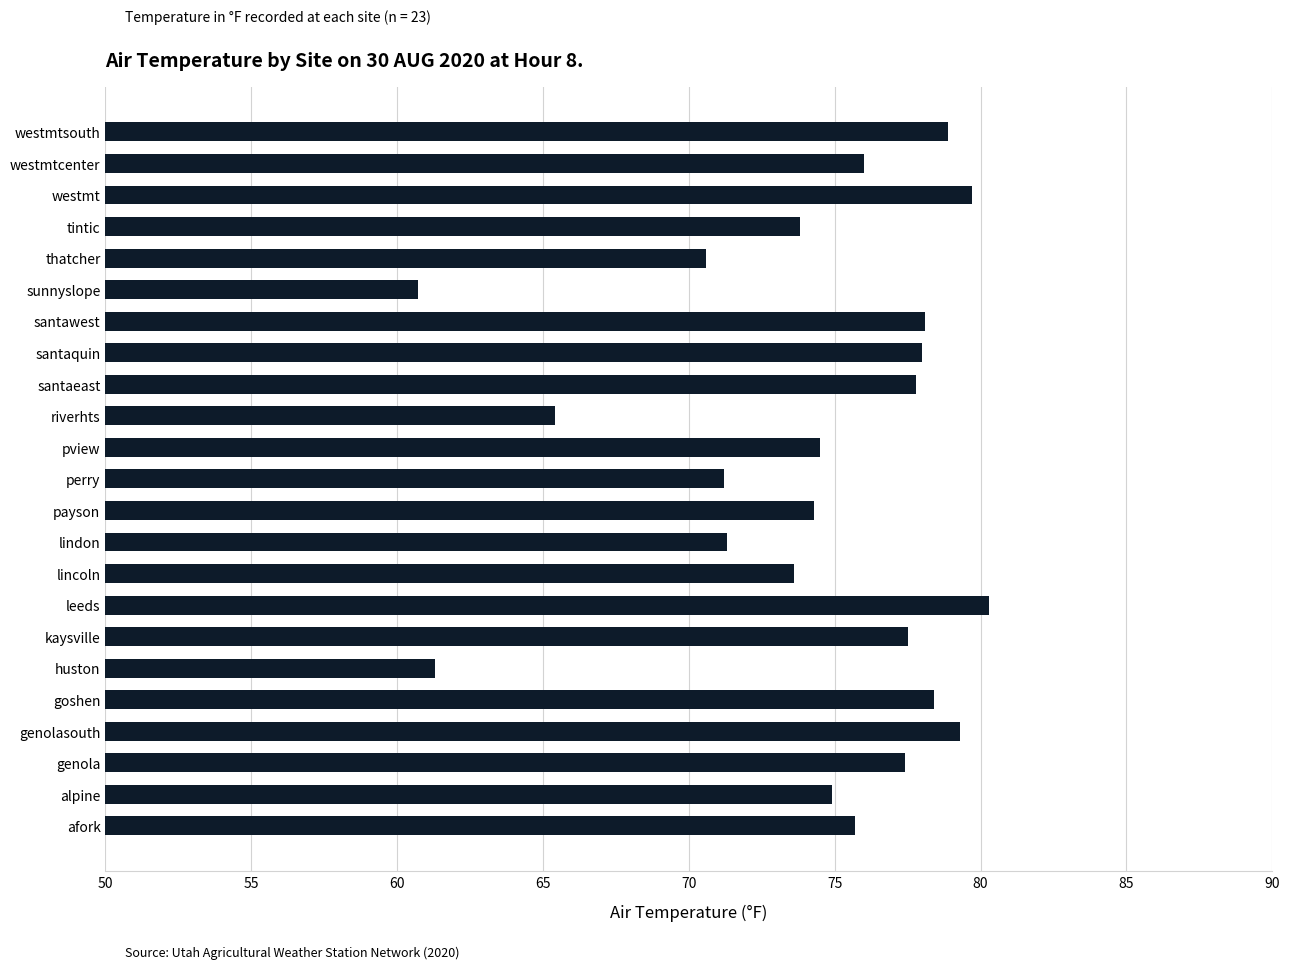

Count the number of categories in the chart.

23